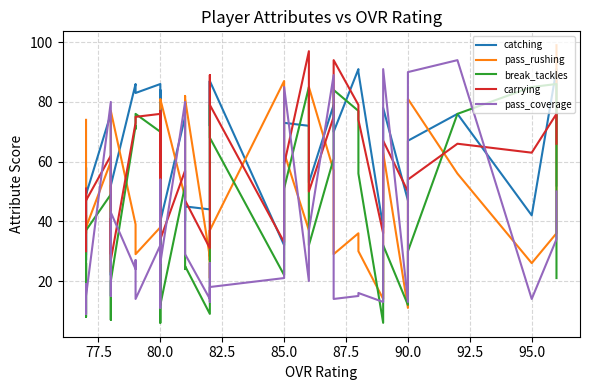

What is the total value across all series at 90.0?

331